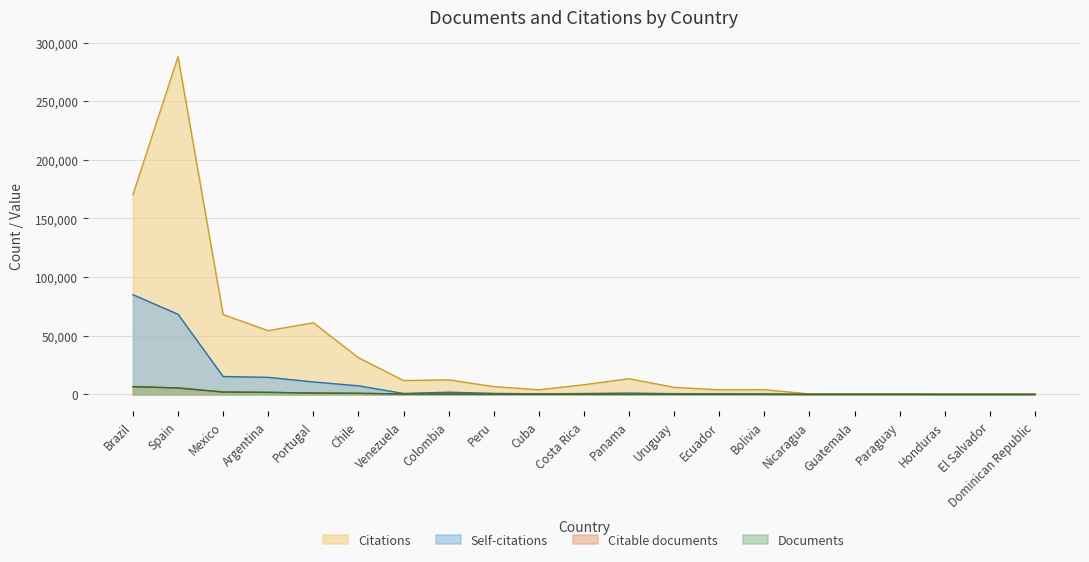

Between Spain and Portugal, which series saw the biggest shift?

Citations